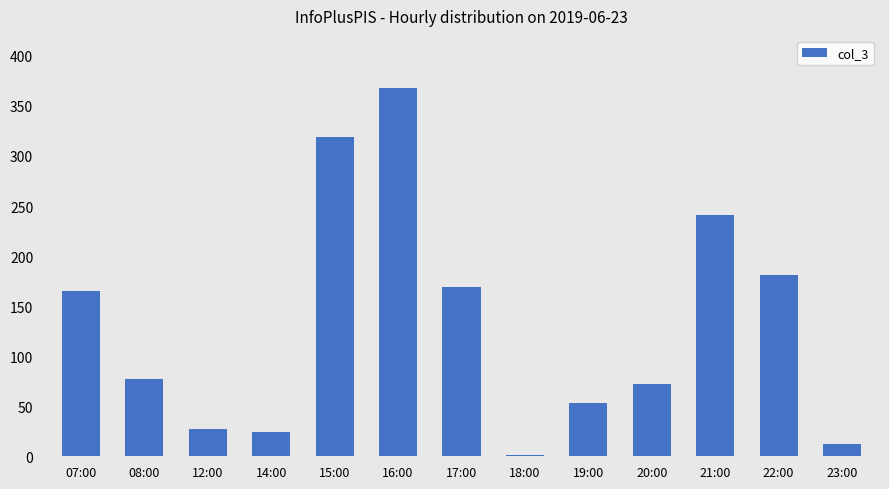

Which has a higher value, 20:00 or 18:00?

20:00